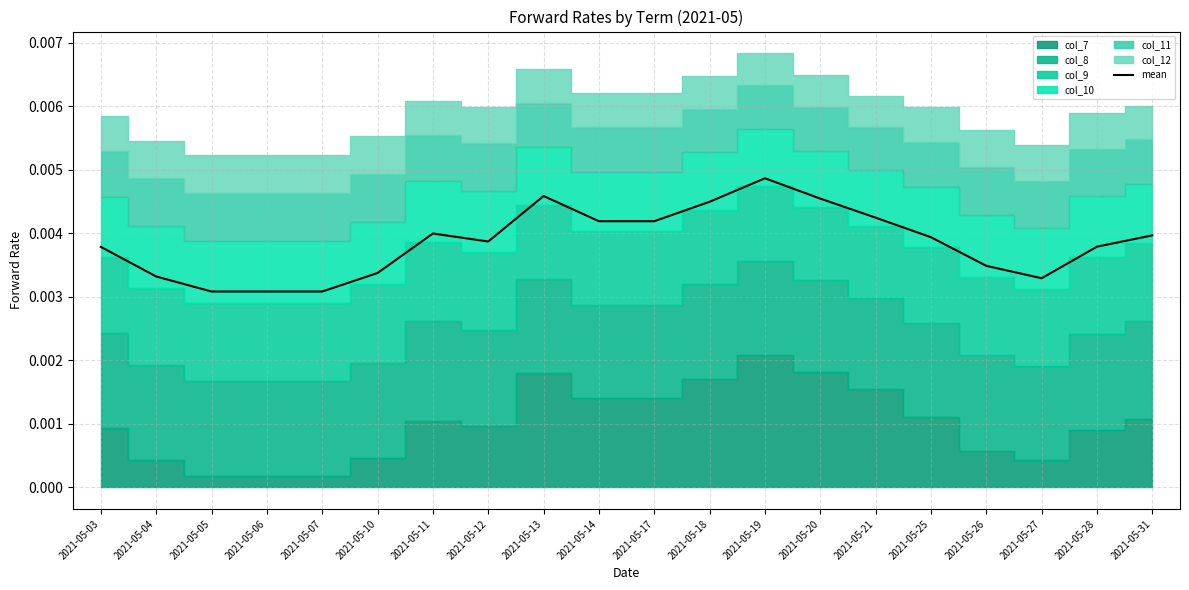

The chart shows a value of 0.0 at 2021-05-26. True or false?

True